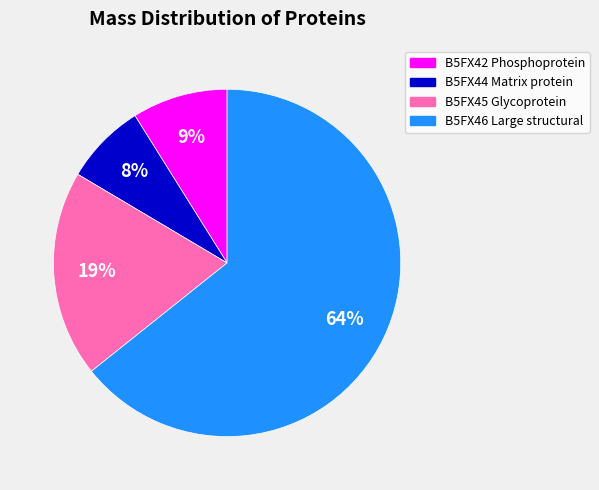

Which slice is the largest?

B5FX46 Large structural